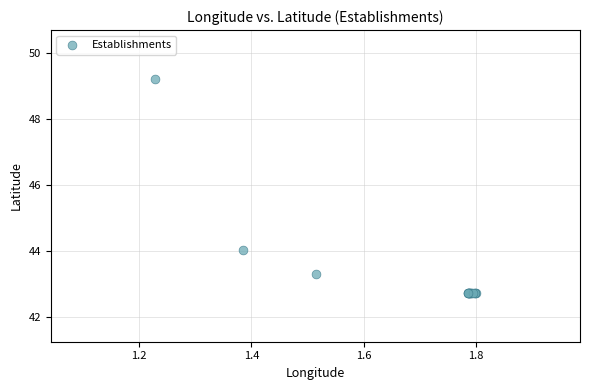

What Y value in the scatter plot is closest to 45?

44.0